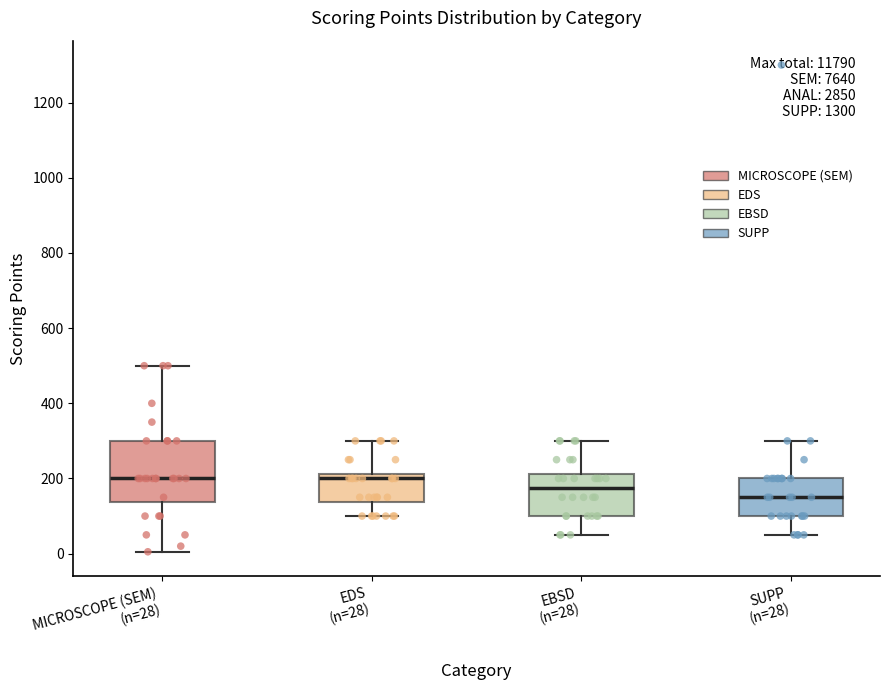

Where is the lower edge of the box for EBSD (n=28) on the y-axis? The values are not printed on the chart, so give them approximately, as read against the axis.

100